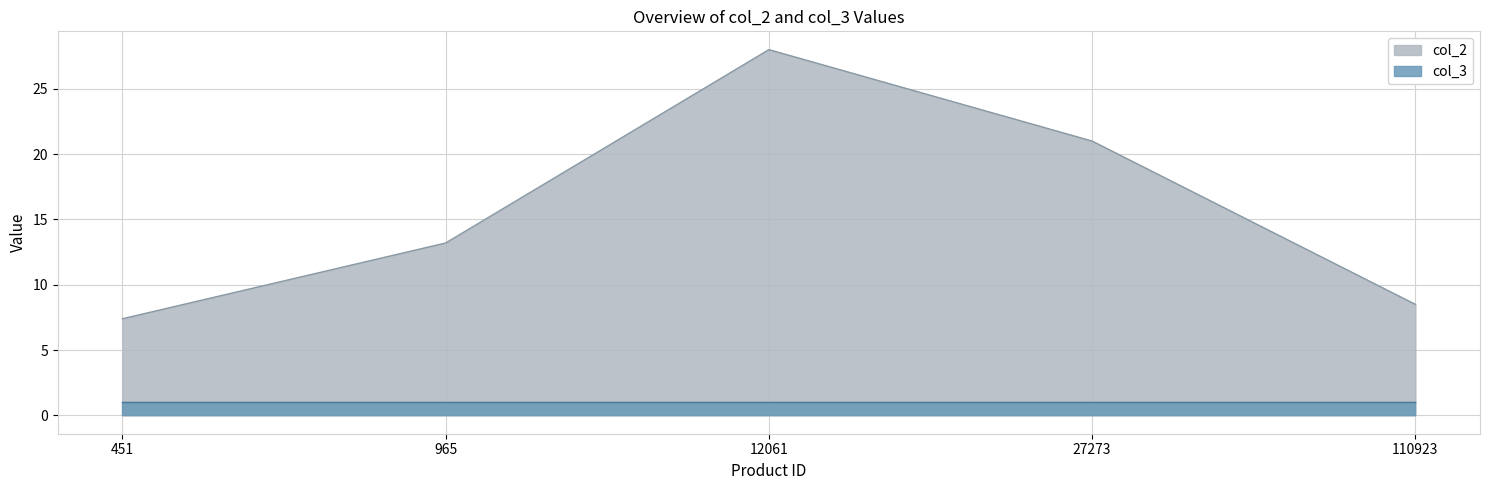

What is the difference between the values at 27273 and 451?

13.6